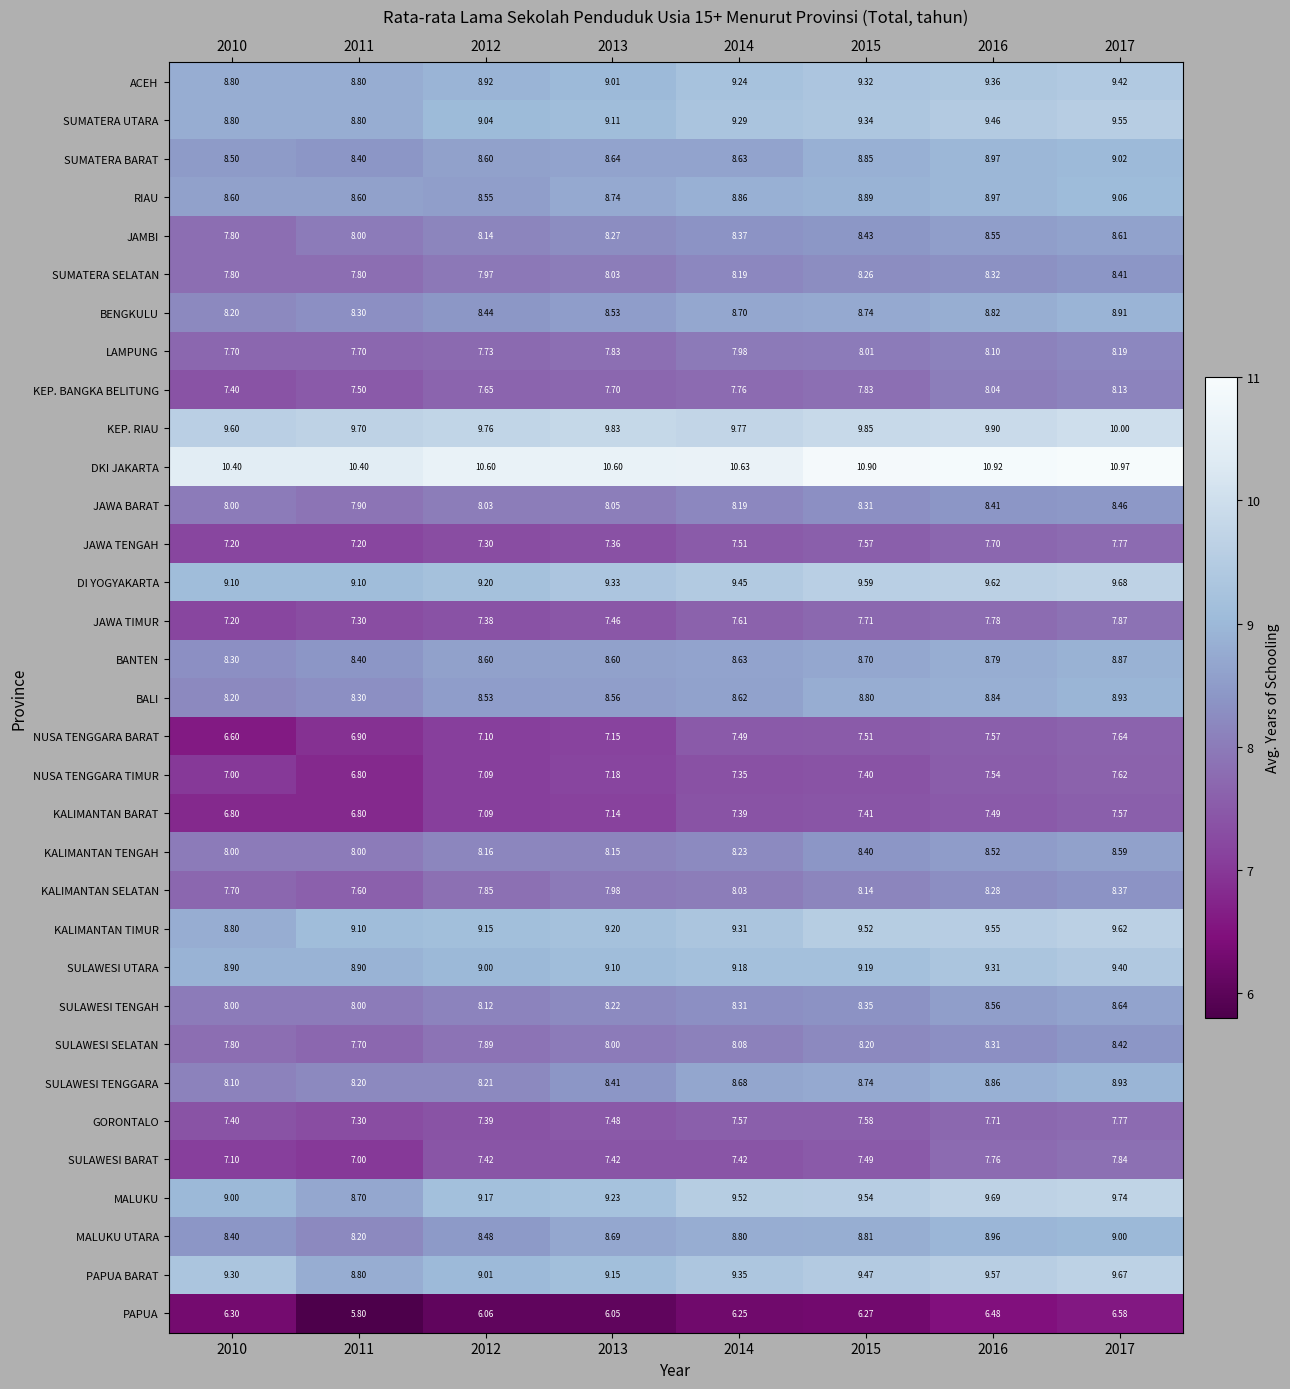

Is the value of KALIMANTAN BARAT at 2017 greater than the value of SULAWESI BARAT at 2011?

Yes